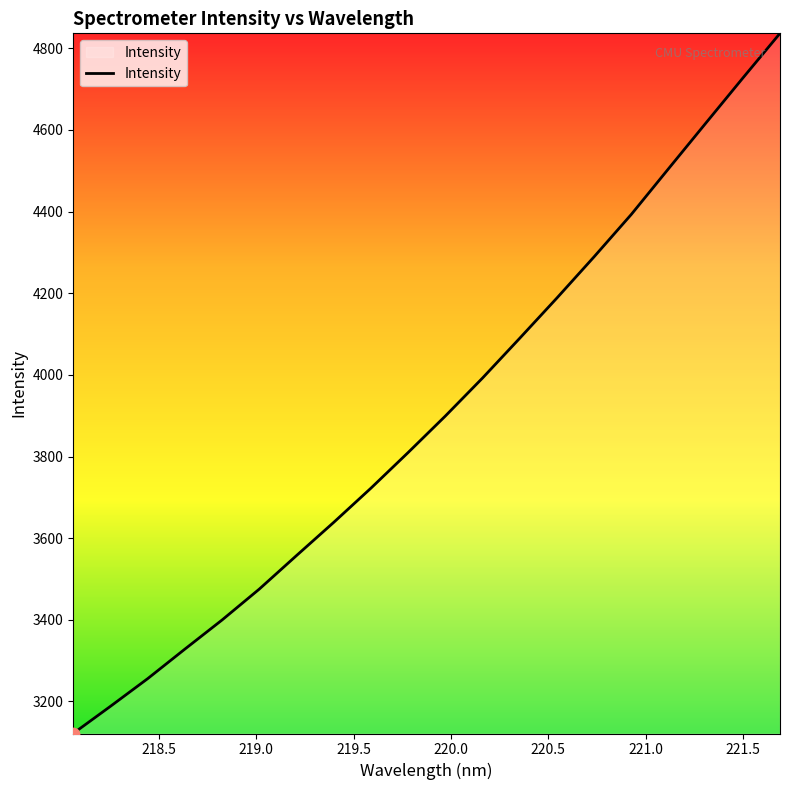

What is the smallest value displayed?

3121.6